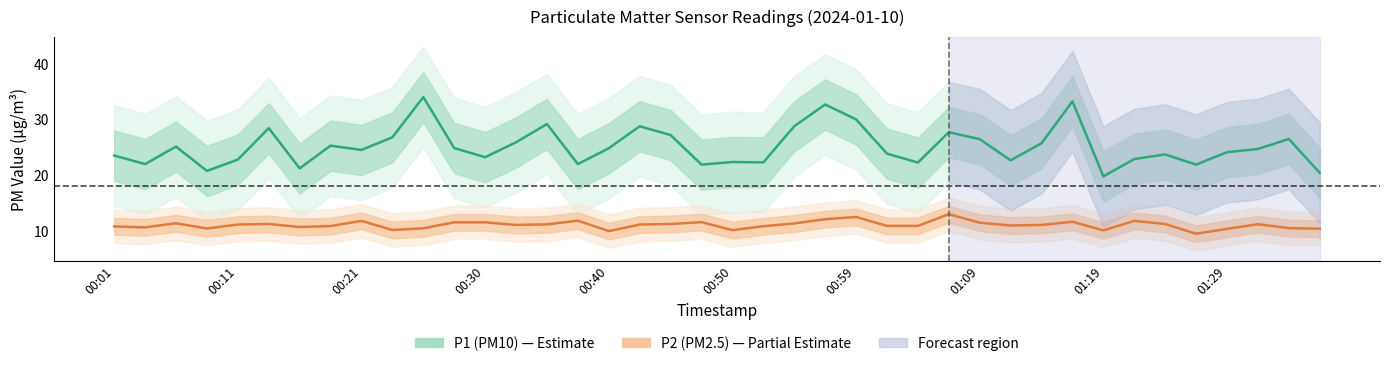

Which series has the largest total across all categories?

P1 (PM10)